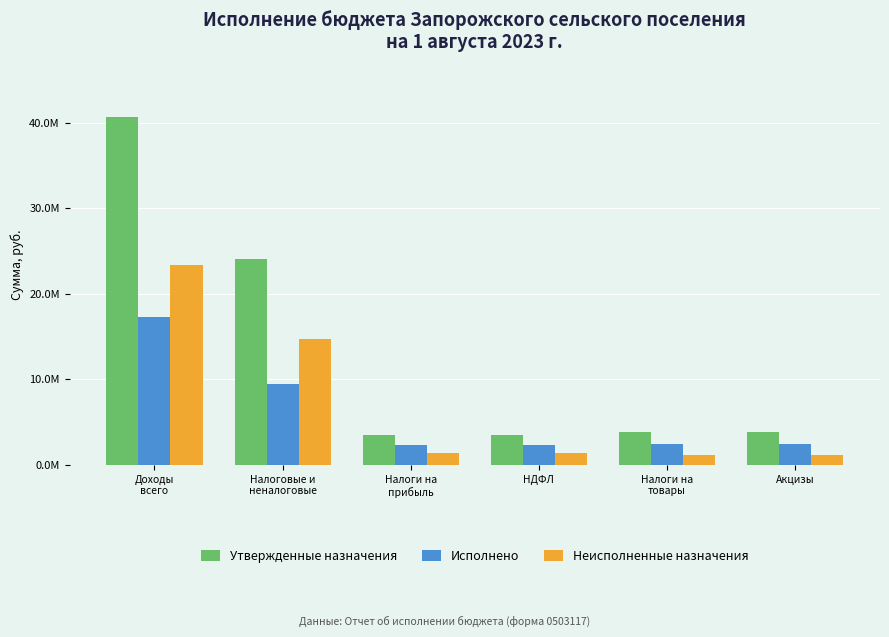

What are all the series names shown in the legend?

Утвержденные назначения, Исполнено, Неисполненные назначения